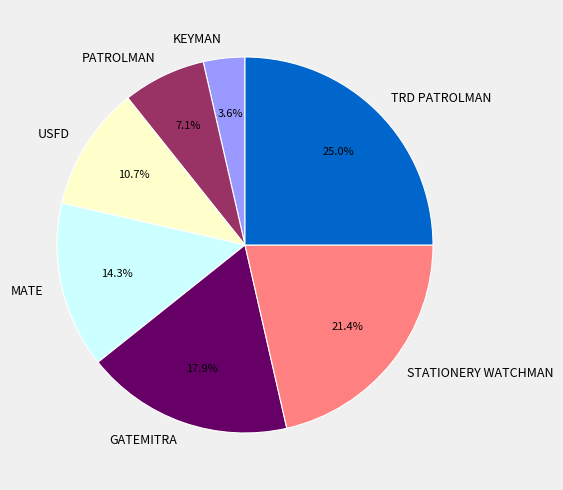

What percentage do GATEMITRA and USFD together represent?

28.6%